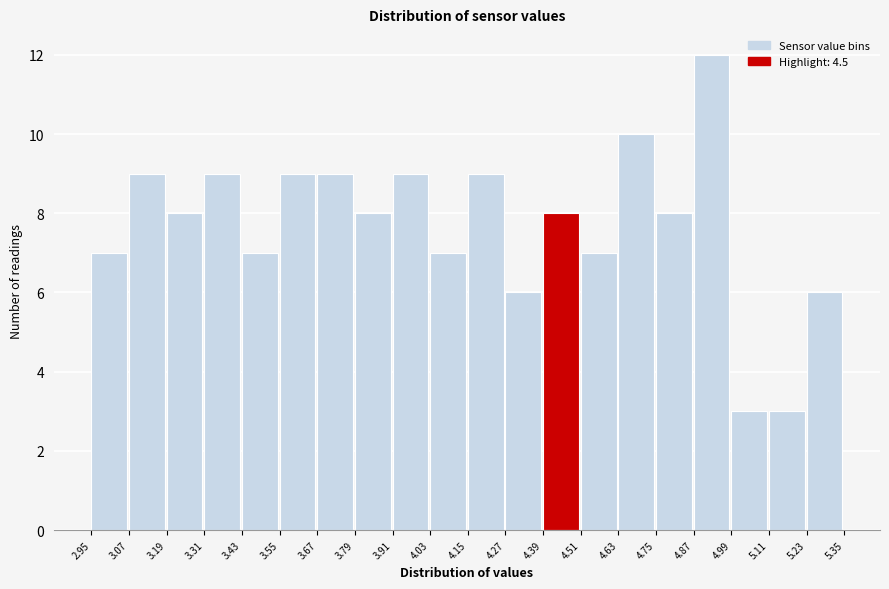

Reading left to right, list every bar in this chart as the range it spans on the x-axis followed by its height. The values are not printed on the chart, so give them approximately, as read against the axis.

2.95 to 3.07: 7
3.07 to 3.19: 9
3.19 to 3.31: 8
3.31 to 3.43: 9
3.43 to 3.55: 7
3.55 to 3.67: 9
3.67 to 3.79: 9
3.79 to 3.91: 8
3.91 to 4.03: 9
4.03 to 4.15: 7
4.15 to 4.27: 9
4.27 to 4.39: 6
4.39 to 4.51: 8
4.51 to 4.63: 7
4.63 to 4.75: 10
4.75 to 4.87: 8
4.87 to 4.99: 12
4.99 to 5.11: 3
5.11 to 5.23: 3
5.23 to 5.35: 6